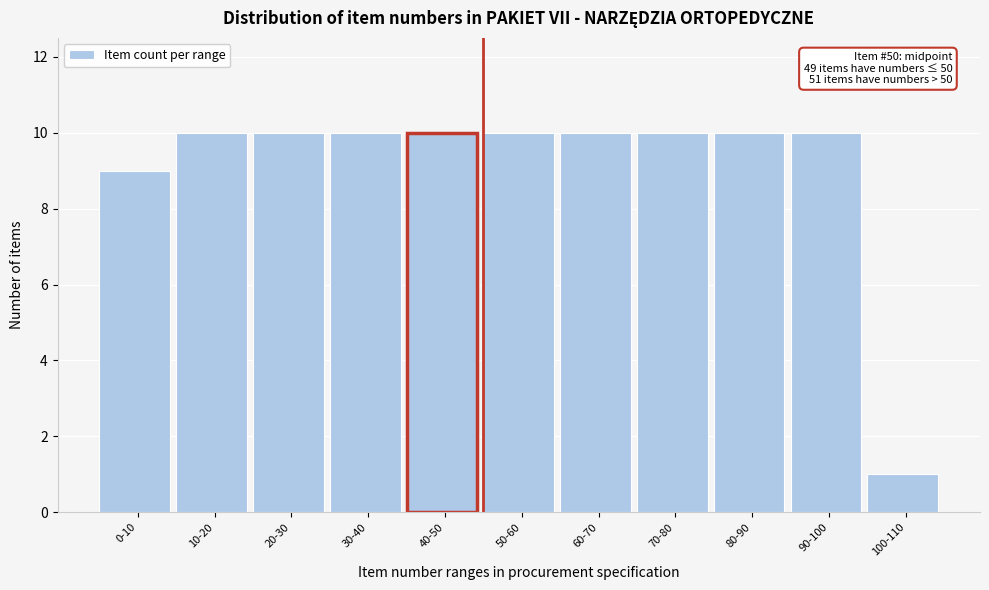

Reading left to right, extract all data points from this chart.

0-10=9	10-20=10	20-30=10	30-40=10	40-50=10	50-60=10	60-70=10	70-80=10	80-90=10	90-100=10	100-110=1